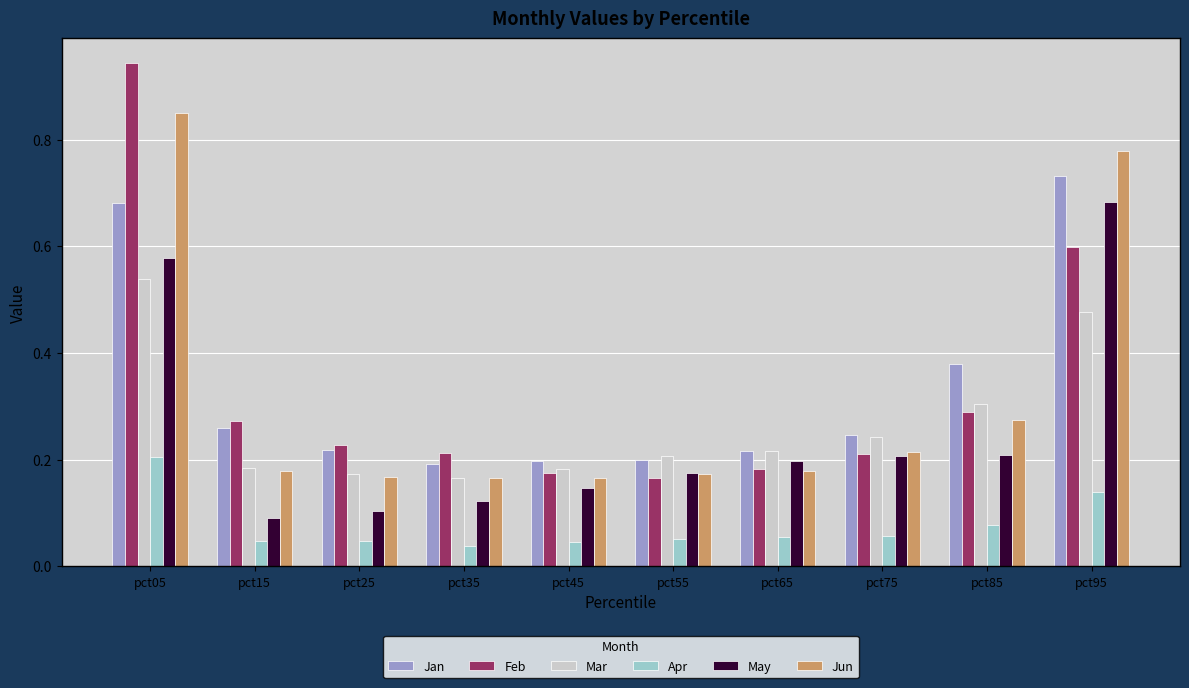

List the series in order of their peak value, lowest first.

Apr, Mar, May, Jan, Jun, Feb